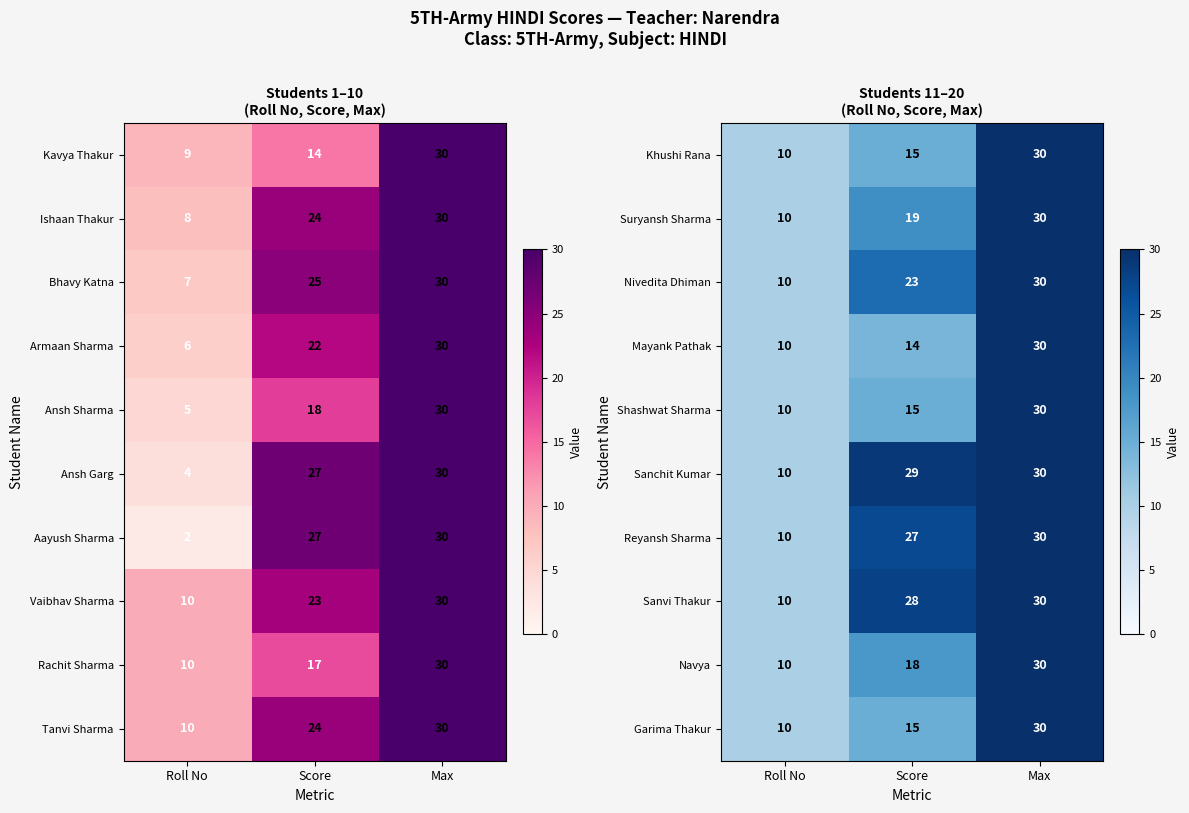

What is the greatest value displayed?

30